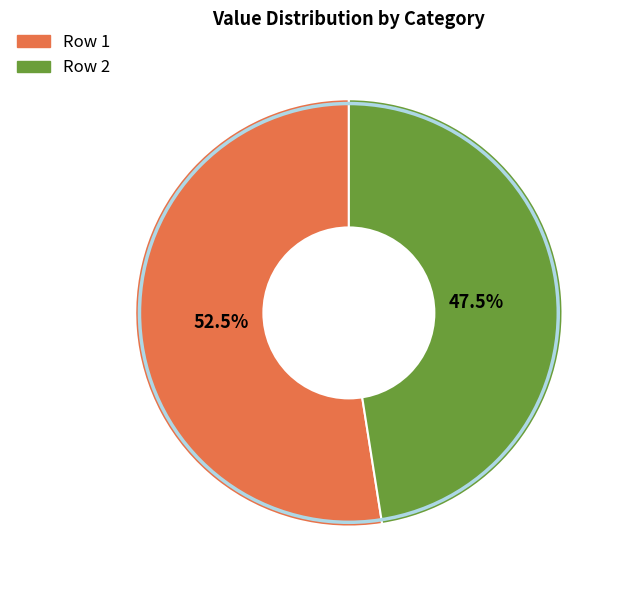

Which slice represents more than half of the pie?

Row 1